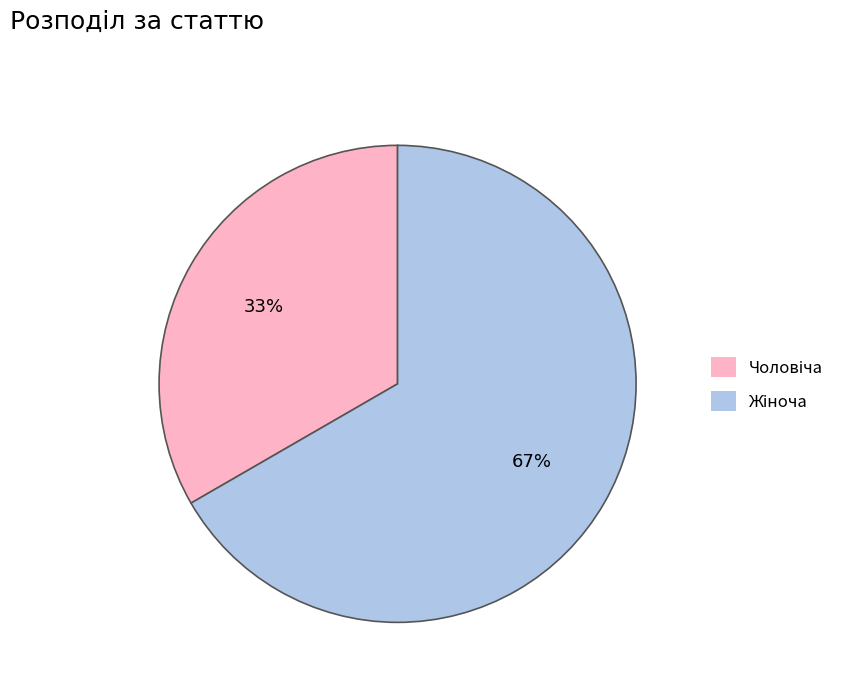

Is there any slice that represents more than half of the pie?

Yes